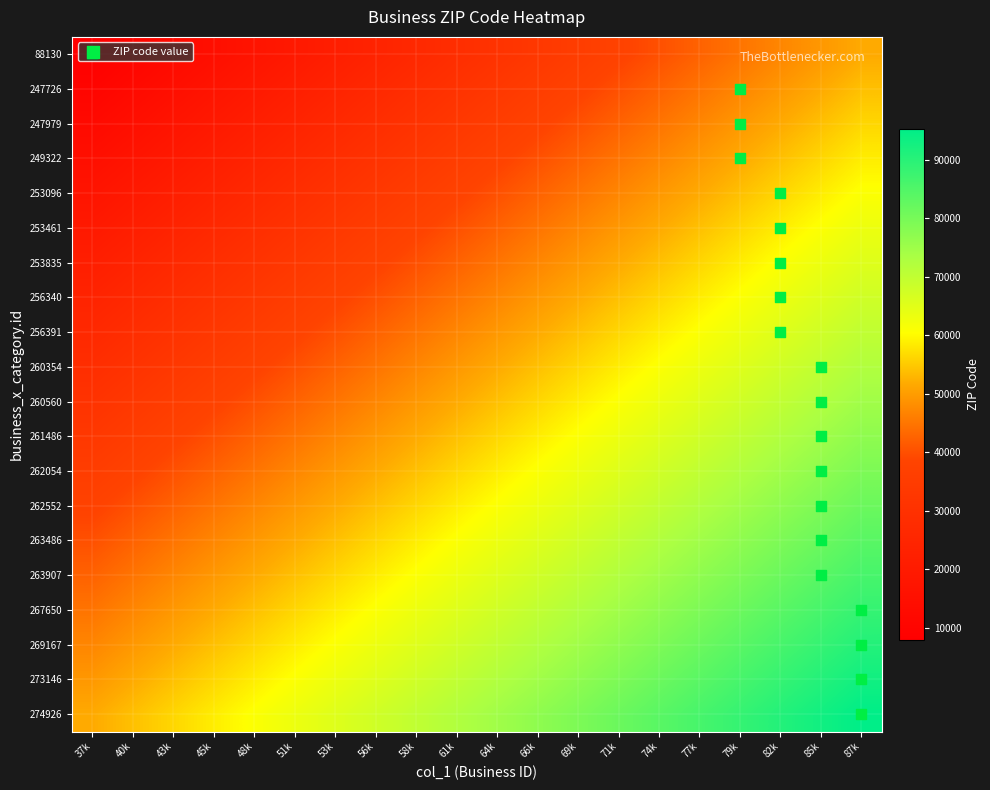

Reading left to right, transcribe all the data shown in this chart.

88130: 37k=0.0	40k=0.0	43k=0.1	45k=0.1	48k=0.1	51k=0.1	53k=0.2	56k=0.2	58k=0.2	61k=0.2	64k=0.3	66k=0.3	69k=0.3	71k=0.3	74k=0.4	77k=0.4	79k=0.4	82k=0.4	85k=0.5	87k=0.5
247726: 37k=0.0	40k=0.1	43k=0.1	45k=0.1	48k=0.1	51k=0.2	53k=0.2	56k=0.2	58k=0.2	61k=0.3	64k=0.3	66k=0.3	69k=0.3	71k=0.4	74k=0.4	77k=0.4	79k=0.4	82k=0.5	85k=0.5	87k=0.5
247979: 37k=0.1	40k=0.1	43k=0.1	45k=0.1	48k=0.2	51k=0.2	53k=0.2	56k=0.2	58k=0.3	61k=0.3	64k=0.3	66k=0.3	69k=0.4	71k=0.4	74k=0.4	77k=0.4	79k=0.5	82k=0.5	85k=0.5	87k=0.6
249322: 37k=0.1	40k=0.1	43k=0.1	45k=0.2	48k=0.2	51k=0.2	53k=0.2	56k=0.3	58k=0.3	61k=0.3	64k=0.3	66k=0.4	69k=0.4	71k=0.4	74k=0.4	77k=0.5	79k=0.5	82k=0.5	85k=0.6	87k=0.6
253096: 37k=0.1	40k=0.1	43k=0.2	45k=0.2	48k=0.2	51k=0.2	53k=0.3	56k=0.3	58k=0.3	61k=0.3	64k=0.4	66k=0.4	69k=0.4	71k=0.4	74k=0.5	77k=0.5	79k=0.5	82k=0.6	85k=0.6	87k=0.6
253461: 37k=0.1	40k=0.2	43k=0.2	45k=0.2	48k=0.2	51k=0.3	53k=0.3	56k=0.3	58k=0.3	61k=0.4	64k=0.4	66k=0.4	69k=0.4	71k=0.5	74k=0.5	77k=0.5	79k=0.6	82k=0.6	85k=0.6	87k=0.6
253835: 37k=0.2	40k=0.2	43k=0.2	45k=0.2	48k=0.3	51k=0.3	53k=0.3	56k=0.3	58k=0.4	61k=0.4	64k=0.4	66k=0.4	69k=0.5	71k=0.5	74k=0.5	77k=0.6	79k=0.6	82k=0.6	85k=0.6	87k=0.7
256340: 37k=0.2	40k=0.2	43k=0.2	45k=0.3	48k=0.3	51k=0.3	53k=0.3	56k=0.4	58k=0.4	61k=0.4	64k=0.4	66k=0.5	69k=0.5	71k=0.5	74k=0.6	77k=0.6	79k=0.6	82k=0.6	85k=0.7	87k=0.7
256391: 37k=0.2	40k=0.2	43k=0.3	45k=0.3	48k=0.3	51k=0.3	53k=0.4	56k=0.4	58k=0.4	61k=0.4	64k=0.5	66k=0.5	69k=0.5	71k=0.6	74k=0.6	77k=0.6	79k=0.6	82k=0.7	85k=0.7	87k=0.7
260354: 37k=0.2	40k=0.3	43k=0.3	45k=0.3	48k=0.3	51k=0.4	53k=0.4	56k=0.4	58k=0.4	61k=0.5	64k=0.5	66k=0.5	69k=0.6	71k=0.6	74k=0.6	77k=0.6	79k=0.7	82k=0.7	85k=0.7	87k=0.7
260560: 37k=0.3	40k=0.3	43k=0.3	45k=0.3	48k=0.4	51k=0.4	53k=0.4	56k=0.4	58k=0.5	61k=0.5	64k=0.5	66k=0.6	69k=0.6	71k=0.6	74k=0.6	77k=0.7	79k=0.7	82k=0.7	85k=0.7	87k=0.8
261486: 37k=0.3	40k=0.3	43k=0.3	45k=0.4	48k=0.4	51k=0.4	53k=0.4	56k=0.5	58k=0.5	61k=0.5	64k=0.6	66k=0.6	69k=0.6	71k=0.6	74k=0.7	77k=0.7	79k=0.7	82k=0.7	85k=0.8	87k=0.8
262054: 37k=0.3	40k=0.3	43k=0.4	45k=0.4	48k=0.4	51k=0.4	53k=0.5	56k=0.5	58k=0.5	61k=0.6	64k=0.6	66k=0.6	69k=0.6	71k=0.7	74k=0.7	77k=0.7	79k=0.7	82k=0.8	85k=0.8	87k=0.8
262552: 37k=0.3	40k=0.4	43k=0.4	45k=0.4	48k=0.4	51k=0.5	53k=0.5	56k=0.5	58k=0.6	61k=0.6	64k=0.6	66k=0.6	69k=0.7	71k=0.7	74k=0.7	77k=0.7	79k=0.8	82k=0.8	85k=0.8	87k=0.8
263486: 37k=0.4	40k=0.4	43k=0.4	45k=0.4	48k=0.5	51k=0.5	53k=0.5	56k=0.6	58k=0.6	61k=0.6	64k=0.6	66k=0.7	69k=0.7	71k=0.7	74k=0.7	77k=0.8	79k=0.8	82k=0.8	85k=0.8	87k=0.9
263907: 37k=0.4	40k=0.4	43k=0.4	45k=0.5	48k=0.5	51k=0.5	53k=0.6	56k=0.6	58k=0.6	61k=0.6	64k=0.7	66k=0.7	69k=0.7	71k=0.7	74k=0.8	77k=0.8	79k=0.8	82k=0.8	85k=0.9	87k=0.9
267650: 37k=0.4	40k=0.4	43k=0.5	45k=0.5	48k=0.5	51k=0.6	53k=0.6	56k=0.6	58k=0.6	61k=0.7	64k=0.7	66k=0.7	69k=0.7	71k=0.8	74k=0.8	77k=0.8	79k=0.8	82k=0.9	85k=0.9	87k=0.9
269167: 37k=0.4	40k=0.5	43k=0.5	45k=0.5	48k=0.6	51k=0.6	53k=0.6	56k=0.6	58k=0.7	61k=0.7	64k=0.7	66k=0.7	69k=0.8	71k=0.8	74k=0.8	77k=0.8	79k=0.9	82k=0.9	85k=0.9	87k=0.9
273146: 37k=0.5	40k=0.5	43k=0.5	45k=0.6	48k=0.6	51k=0.6	53k=0.6	56k=0.7	58k=0.7	61k=0.7	64k=0.7	66k=0.8	69k=0.8	71k=0.8	74k=0.8	77k=0.9	79k=0.9	82k=0.9	85k=0.9	87k=1.0
274926: 37k=0.5	40k=0.5	43k=0.6	45k=0.6	48k=0.6	51k=0.6	53k=0.7	56k=0.7	58k=0.7	61k=0.7	64k=0.8	66k=0.8	69k=0.8	71k=0.8	74k=0.9	77k=0.9	79k=0.9	82k=0.9	85k=1.0	87k=1.0